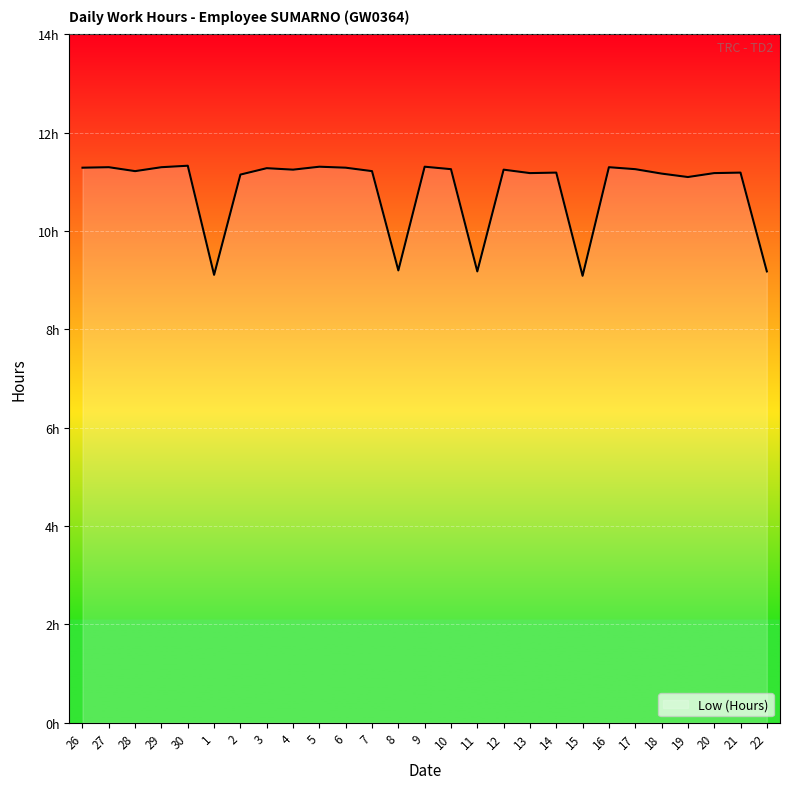

The chart shows a value of 11.2 at 2. True or false?

True